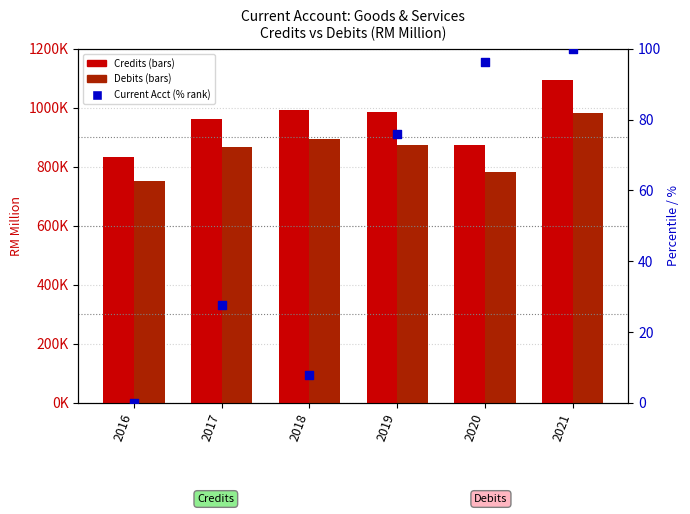

Is the value of Current Account (normalized %) at 2021 greater than the value of Credits at 2018?

No